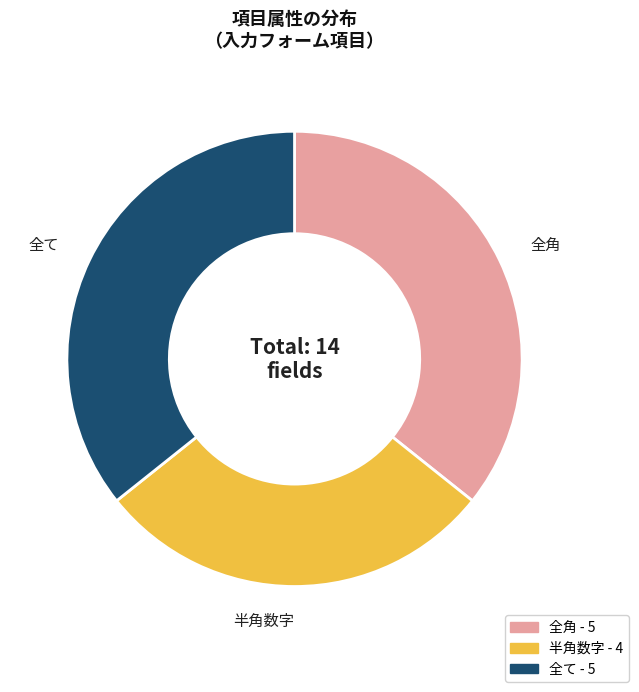

Is there a majority slice in this chart?

No